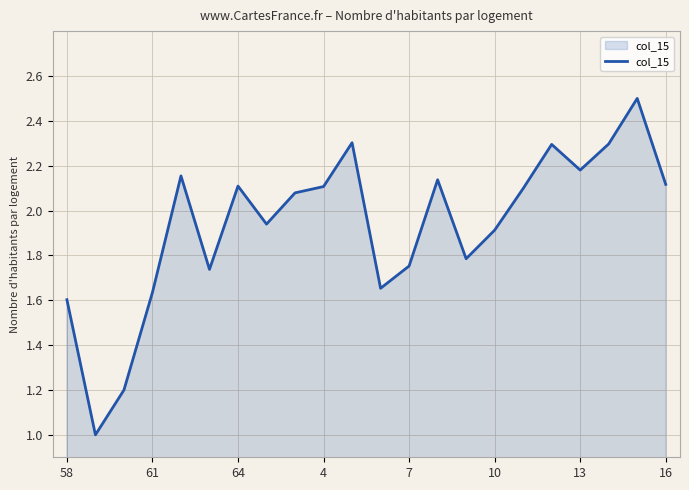

What is the minimum value shown in the chart?

1.0